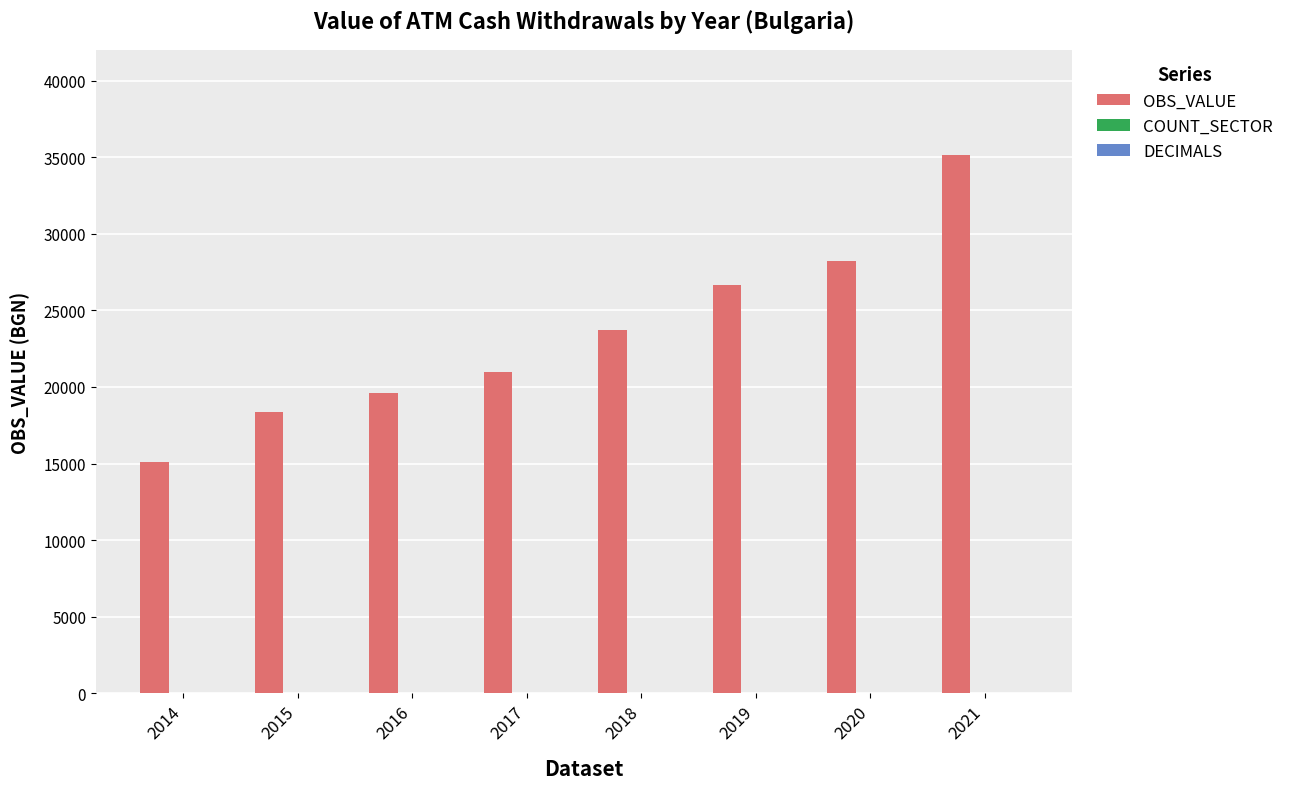

What is the sum of the OBS_VALUE values at 2021 and 2019?

61813.5